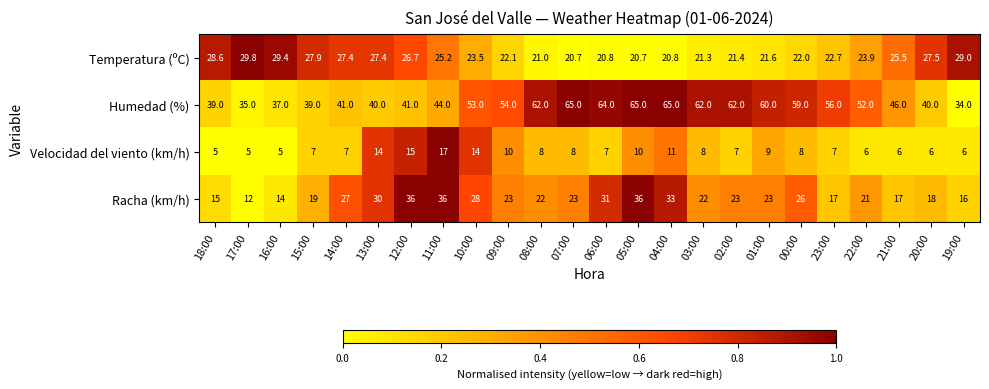

What is the maximum value for Velocidad del viento (km/h)?

17.0